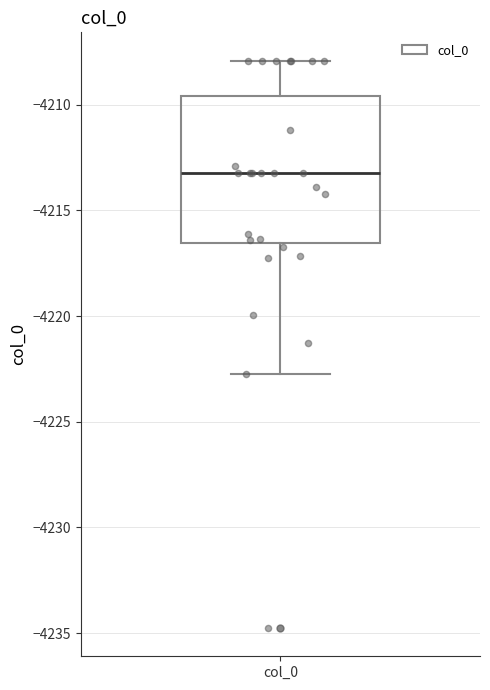

Where does the upper whisker of the box for col_0 end on the y-axis? The values are not printed on the chart, so give them approximately, as read against the axis.

-4208.0